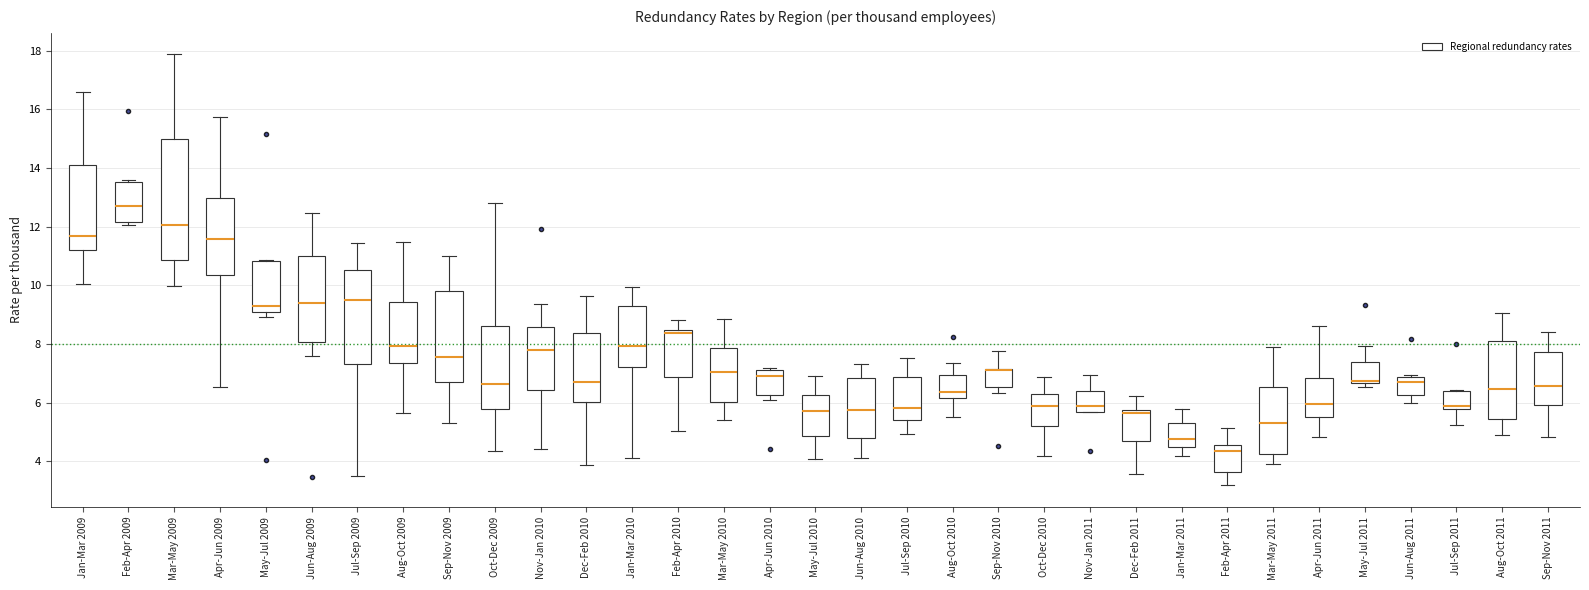

Which box is the tallest, from its lower edge to its upper edge?

Mar-May 2009